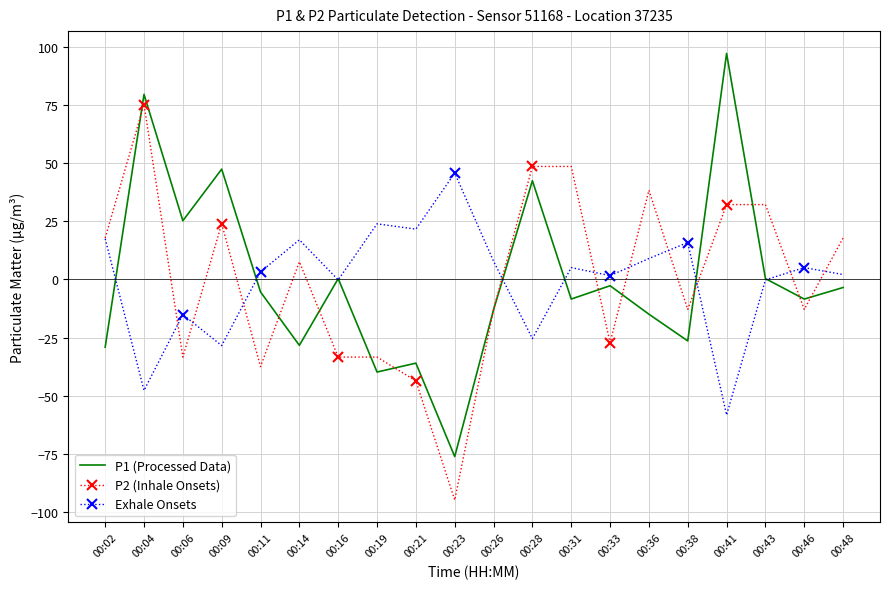

What is the difference between the highest and lowest values at 00:02?

46.9